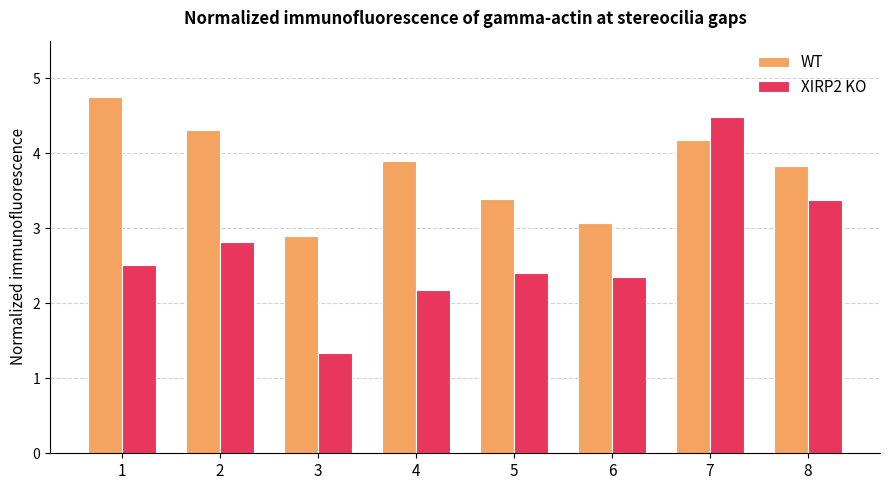

List the series in order of their overall mean, lowest first.

XIRP2 KO, WT